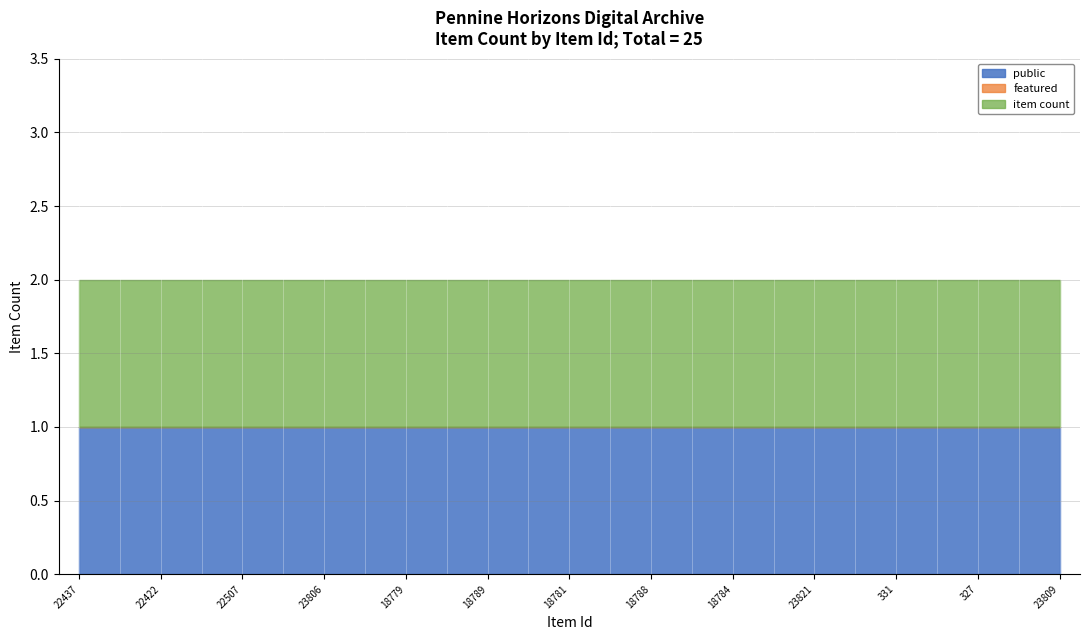

True or false: featured and public cross at least once.

False